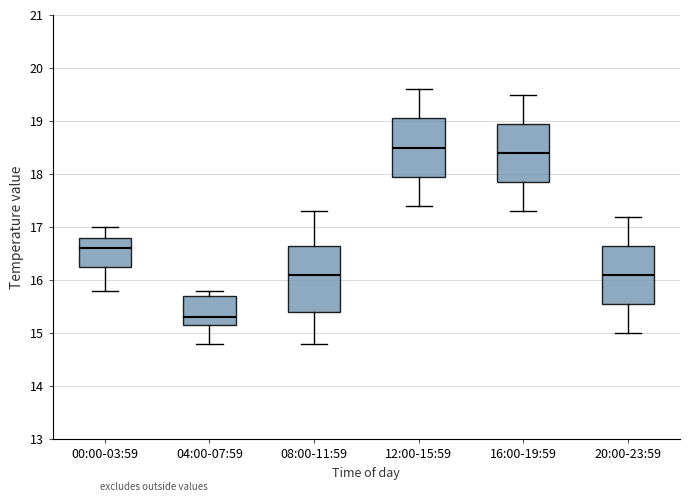

Reading left to right, transcribe this box plot: for each box, give where its median line is, the range the box spans, and where its two whiskers end, as read against the y-axis. The values are not printed on the chart, so give them approximately, as read against the axis.

00:00-03:59: median 16.6, box 16.3 to 16.8, whiskers 15.8 to 17.0
04:00-07:59: median 15.3, box 15.2 to 15.7, whiskers 14.8 to 15.8
08:00-11:59: median 16.1, box 15.4 to 16.7, whiskers 14.8 to 17.3
12:00-15:59: median 18.5, box 18.0 to 19.1, whiskers 17.4 to 19.6
16:00-19:59: median 18.4, box 17.9 to 19.0, whiskers 17.3 to 19.5
20:00-23:59: median 16.1, box 15.6 to 16.7, whiskers 15.0 to 17.2